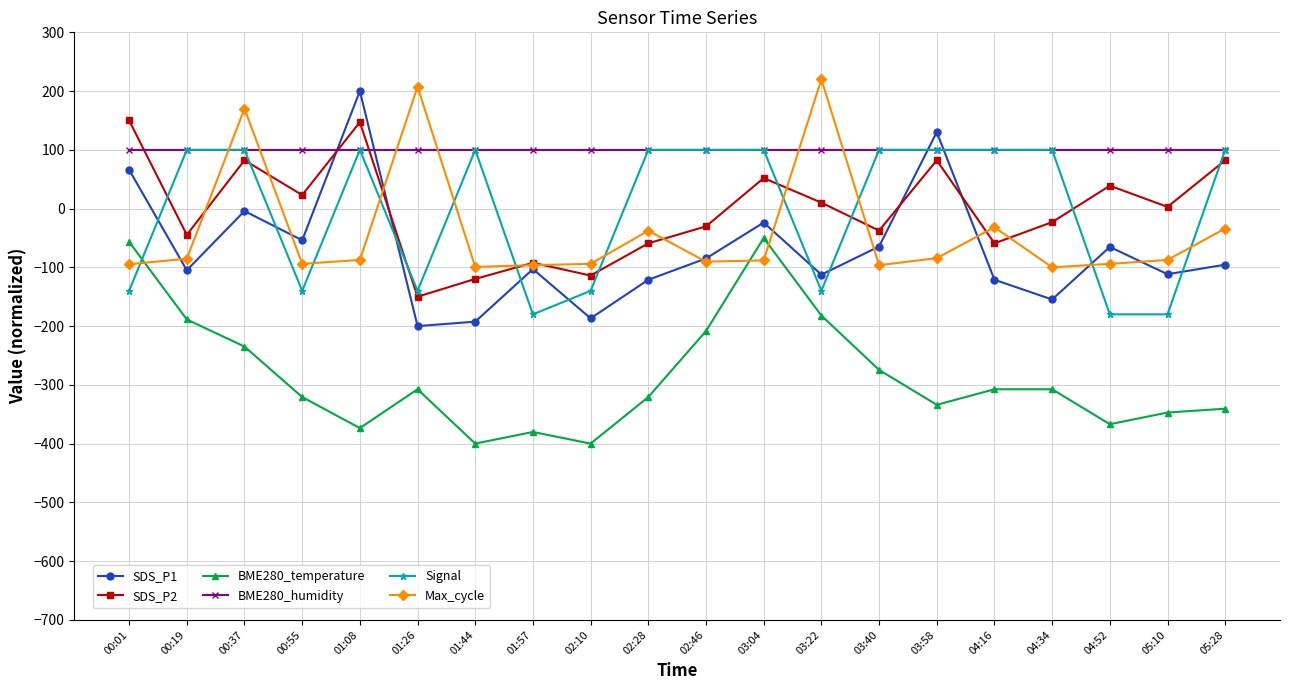

Which series has the widest spread of values?

SDS_P1